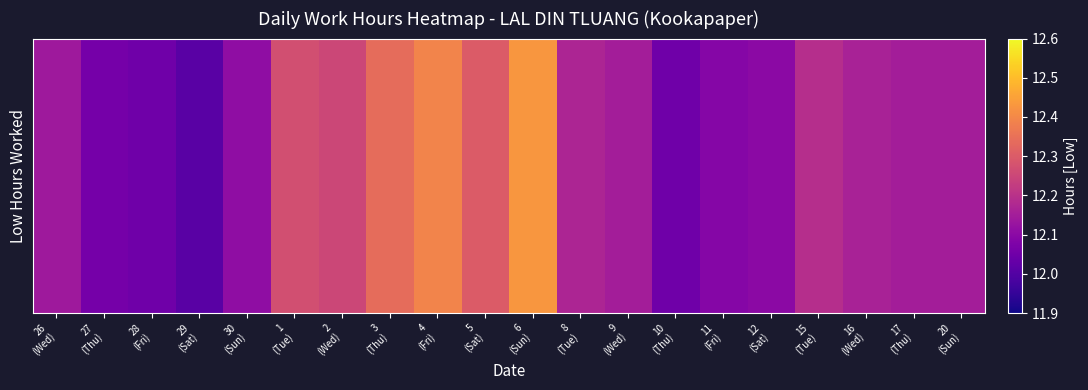

Rank the categories by value from highest to lowest.

6
(Sun), 4
(Fri), 3
(Thu), 5
(Sat), 1
(Tue), 2
(Wed), 15
(Tue), 8
(Tue), 16
(Wed), 9
(Wed), 17
(Thu), 20
(Sun), 26
(Wed), 30
(Sun), 12
(Sat), 11
(Fri), 27
(Thu), 28
(Fri), 10
(Thu), 29
(Sat)